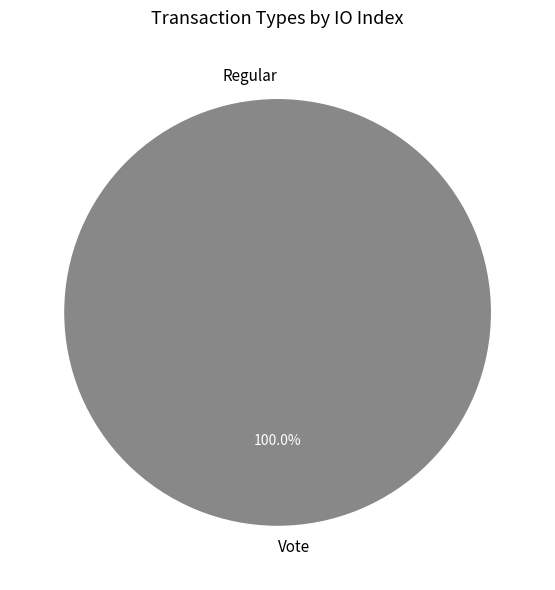

Rank the categories by value from highest to lowest.

Vote, Regular